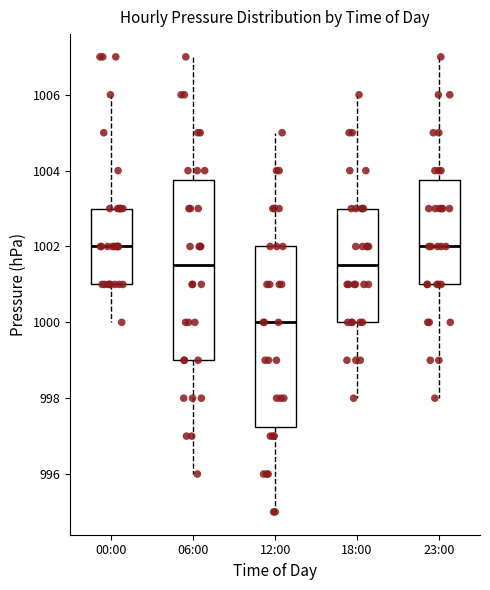

Reading left to right, transcribe this box plot: for each box, give where its median line is, the range the box spans, and where its two whiskers end, as read against the y-axis. The values are not printed on the chart, so give them approximately, as read against the axis.

00:00: median 1002.0, box 1001.0 to 1003.0, whiskers 1000.0 to 1006.0
06:00: median 1001.6, box 999.0 to 1003.8, whiskers 996.0 to 1007.0
12:00: median 1000.0, box 997.2 to 1002.0, whiskers 995.0 to 1005.0
18:00: median 1001.6, box 1000.0 to 1003.0, whiskers 998.0 to 1006.0
23:00: median 1002.0, box 1001.0 to 1003.8, whiskers 998.0 to 1007.0